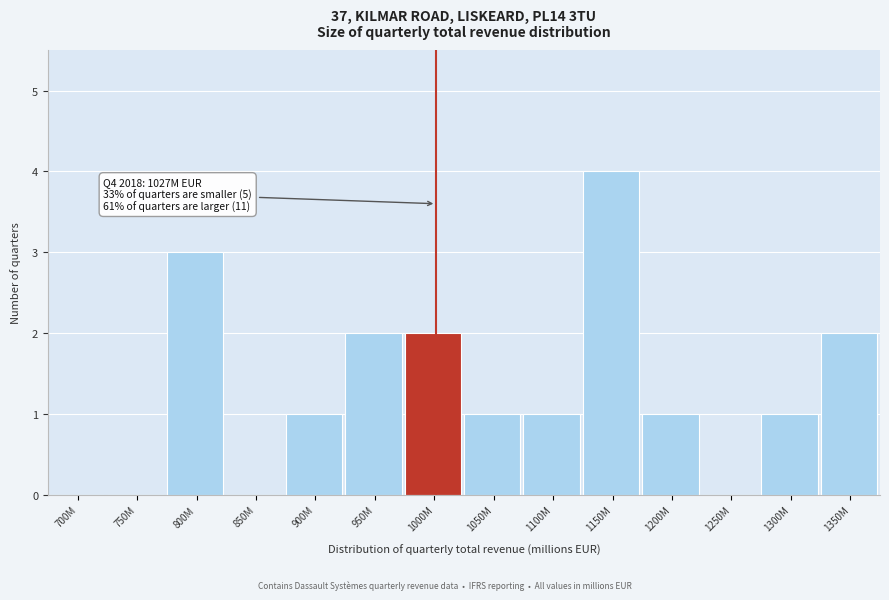

Reading right to left, transcribe all the data shown in this chart.

1350M=2	1300M=1	1250M=0	1200M=1	1150M=4	1100M=1	1050M=1	1000M=2	950M=2	900M=1	850M=0	800M=3	750M=0	700M=0